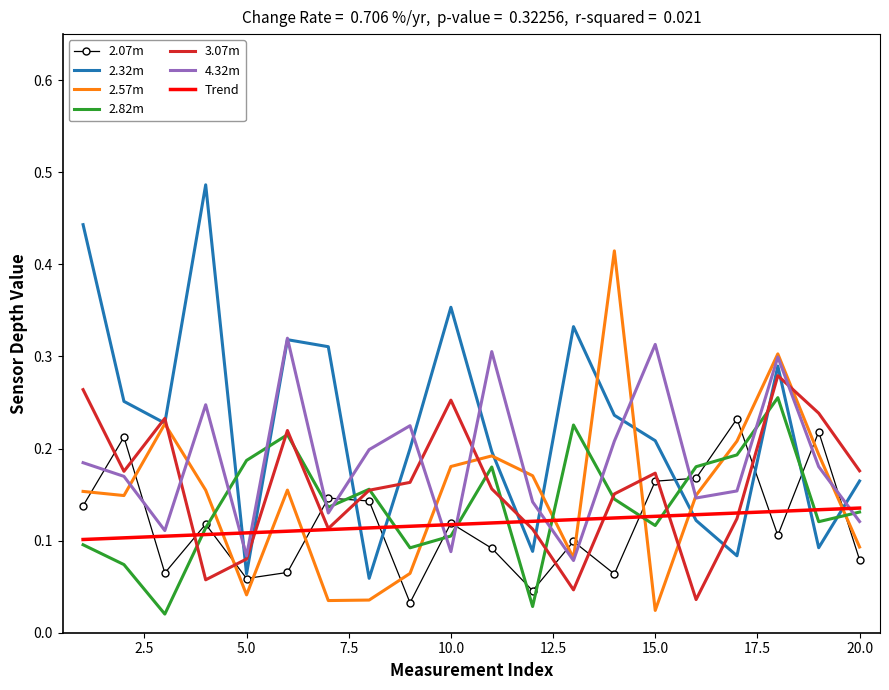

True or false: 2.32m and 2.82m cross at least once.

True